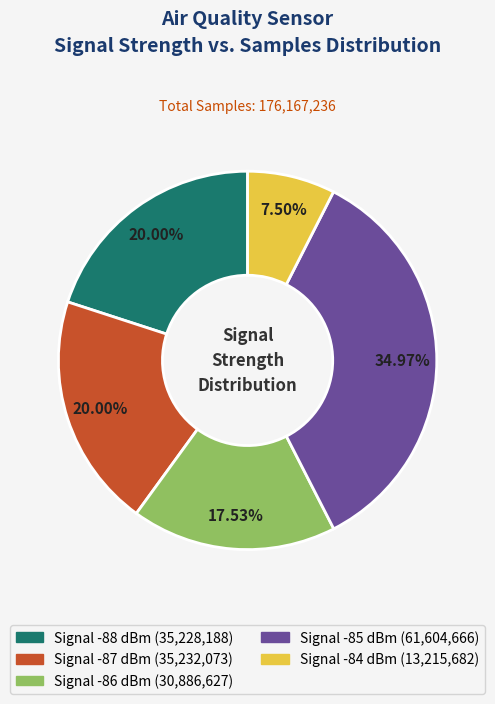

Is there a majority slice in this chart?

No